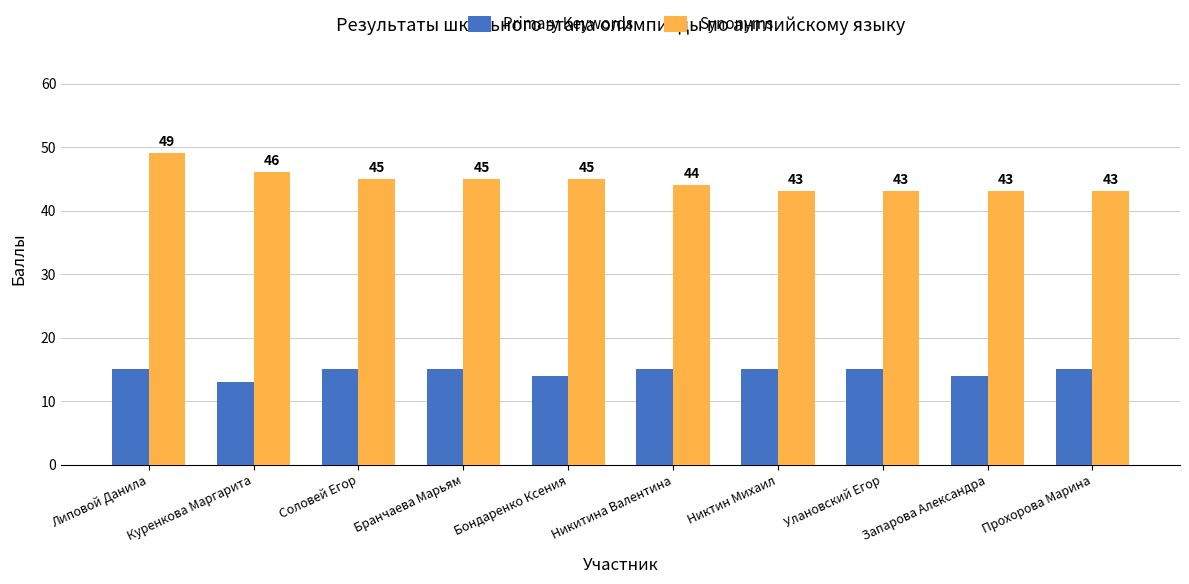

Which category has the highest value in the Synonyms series?

Липовой Данила